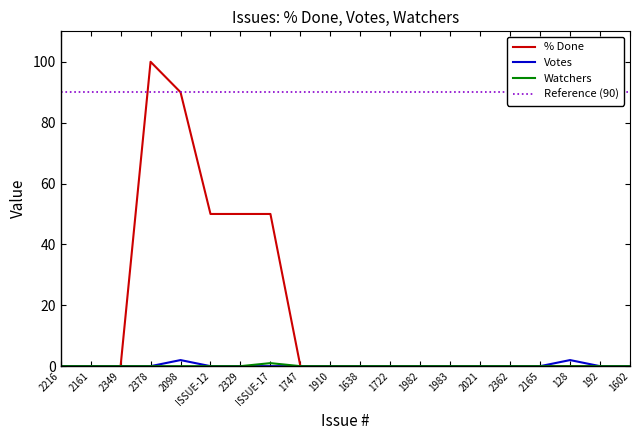

What is the difference between the second highest and minimum values in the Votes series?

2